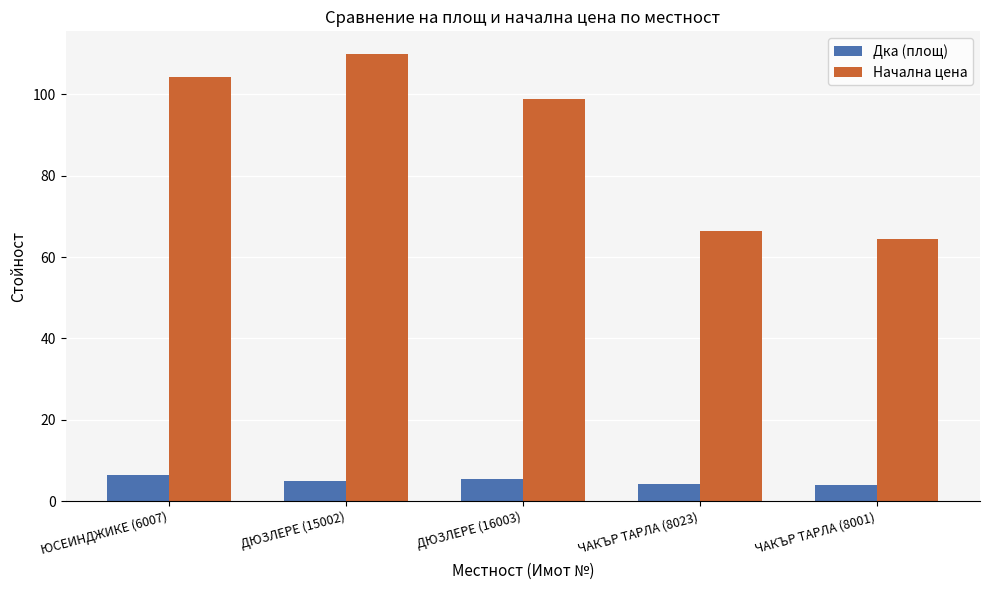

At ДЮЗЛЕРЕ (15002), list the series in order from smallest to largest.

Дка (площ), Начална цена